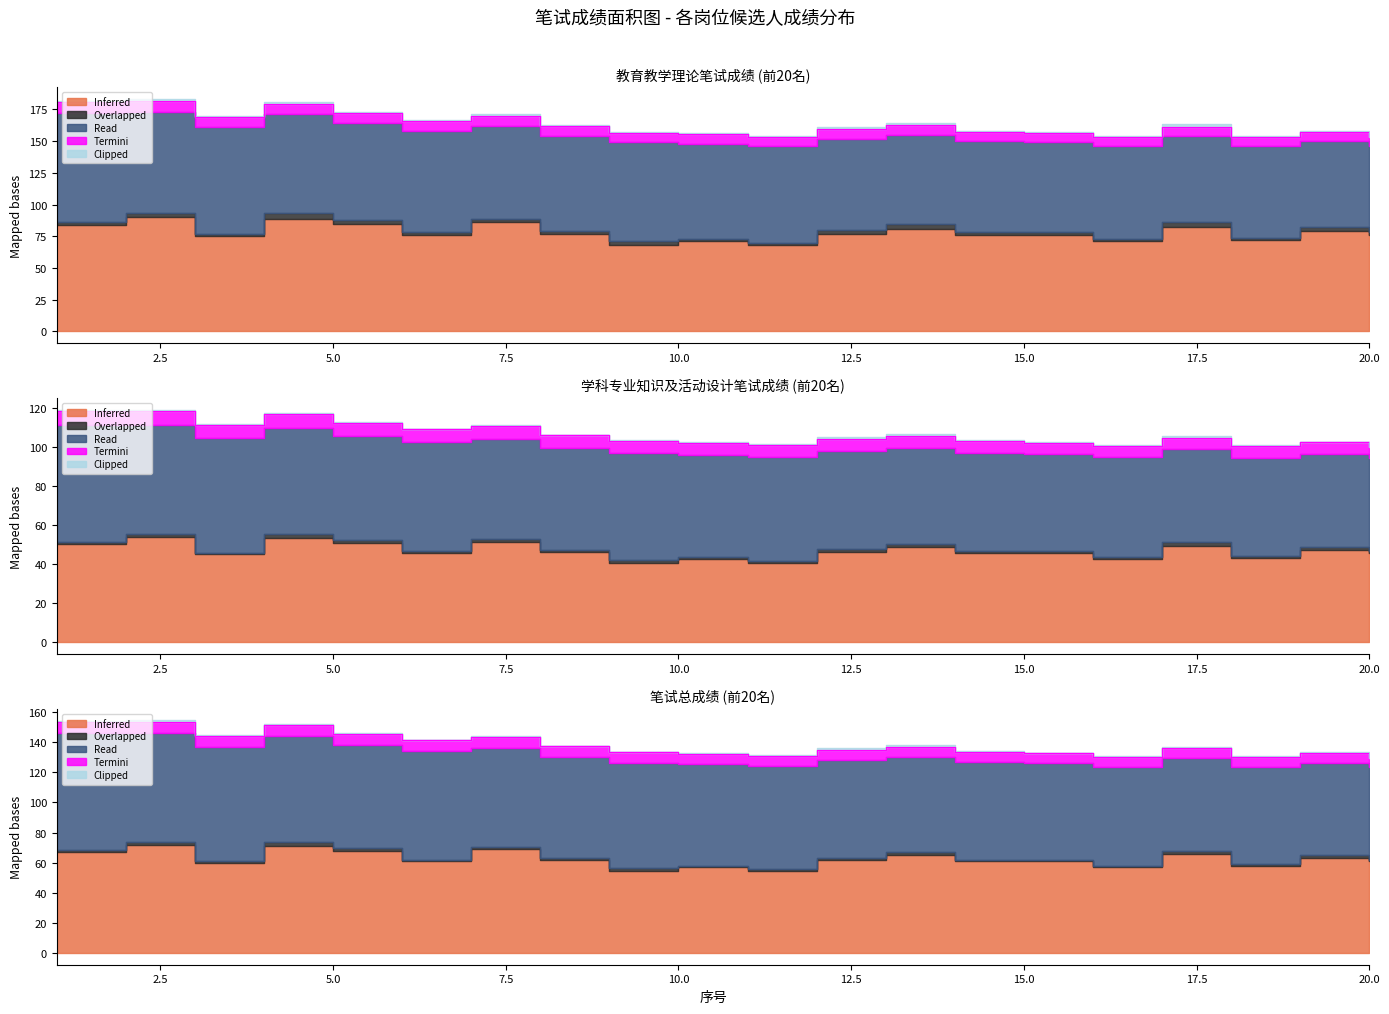

Between 10 and 15, which series saw the biggest shift?

Inferred